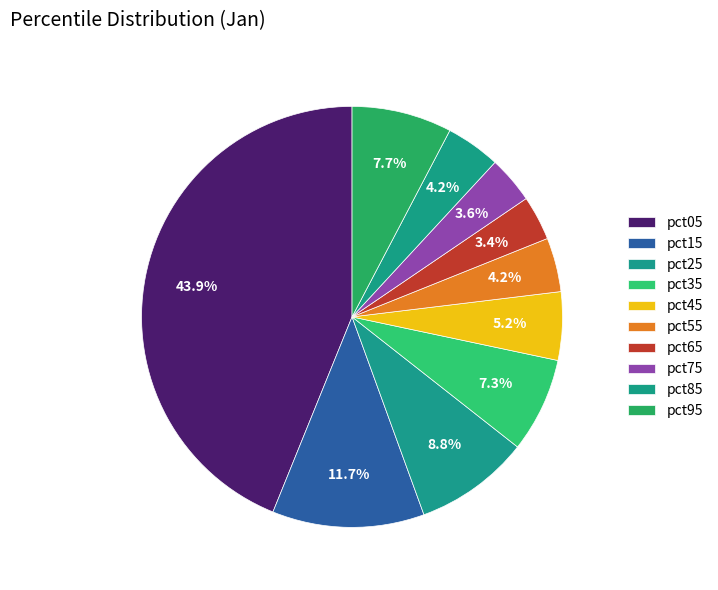

To the nearest percent, what is the difference between the largest and smallest slice percentages?

40%